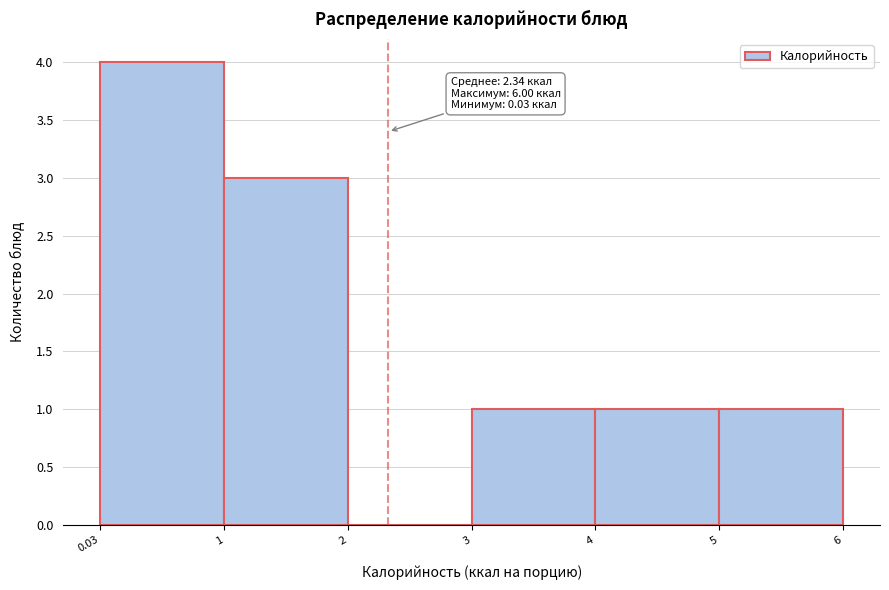

Which range on the x-axis has the tallest bar?

0.03 to 1